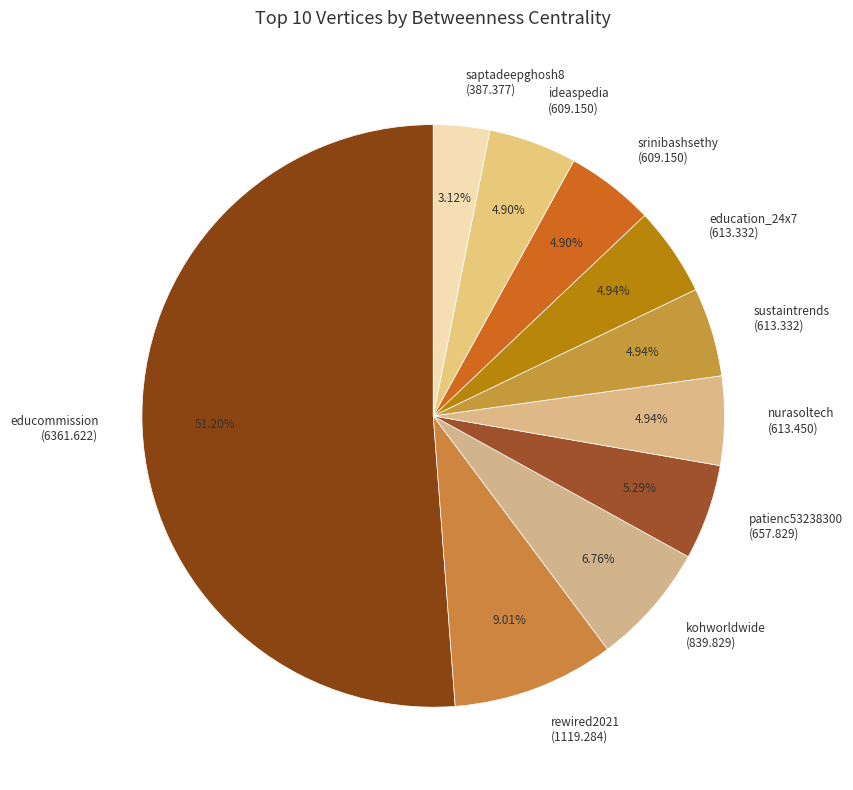

Approximately how many times larger is the value at kohworldwide compared to ideaspedia?

1.4